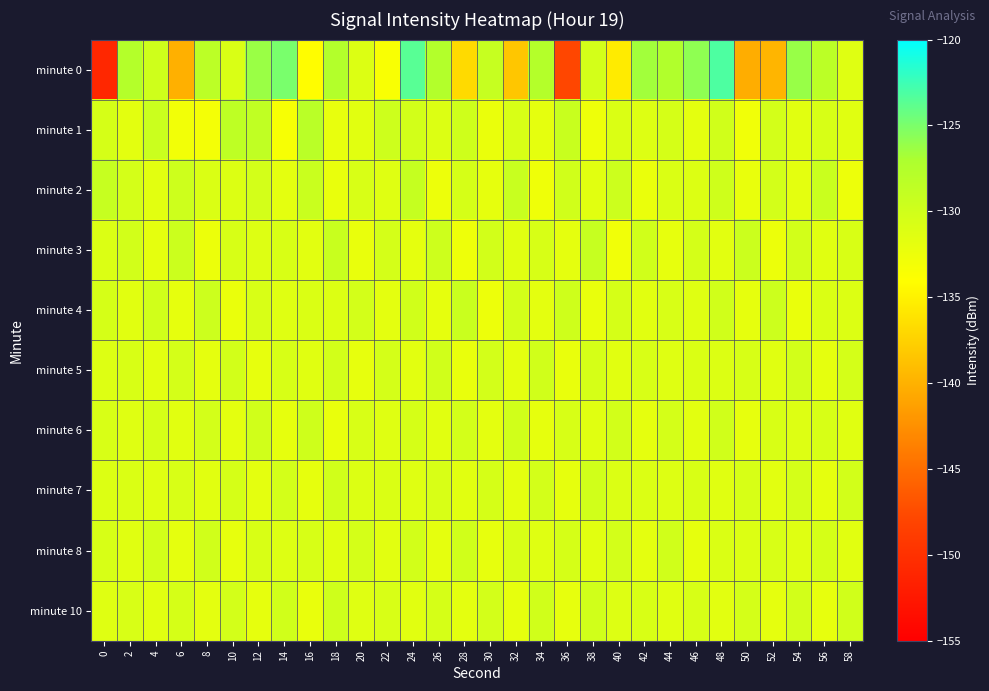

How many series are shown in this chart?

10